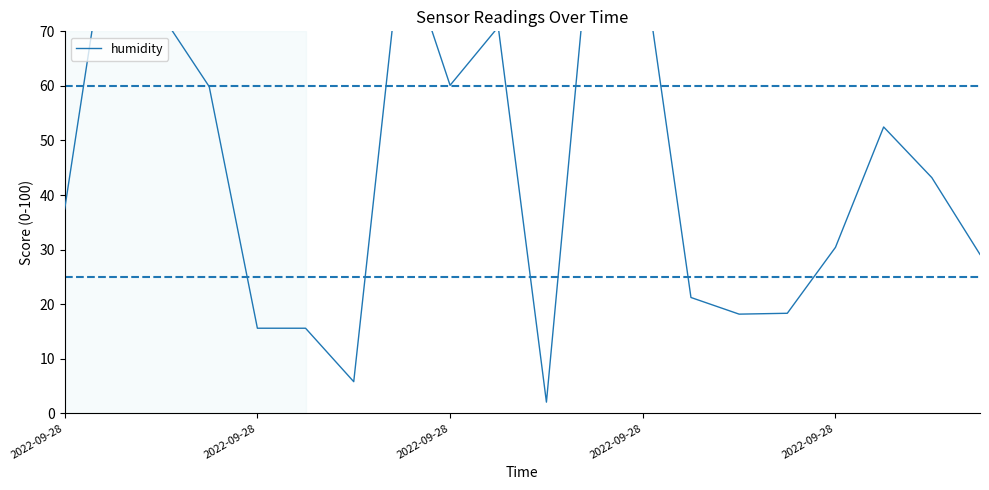

What is the value of the 20th point from the left?

29.1